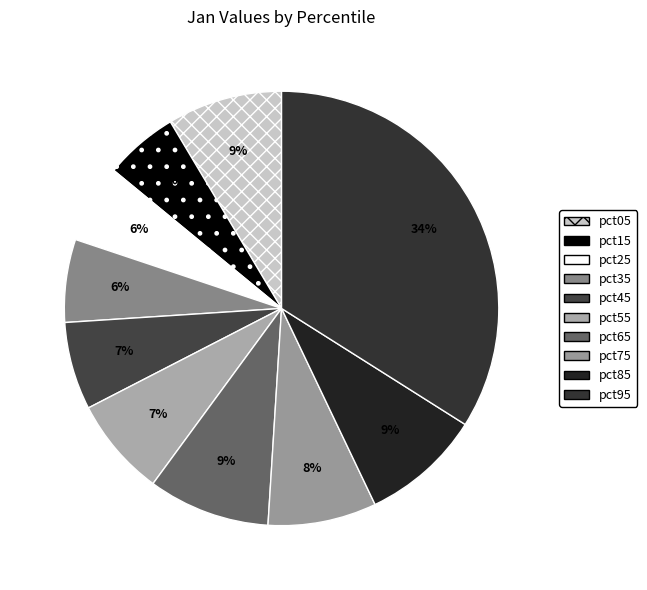

How many segments does this pie chart have?

10